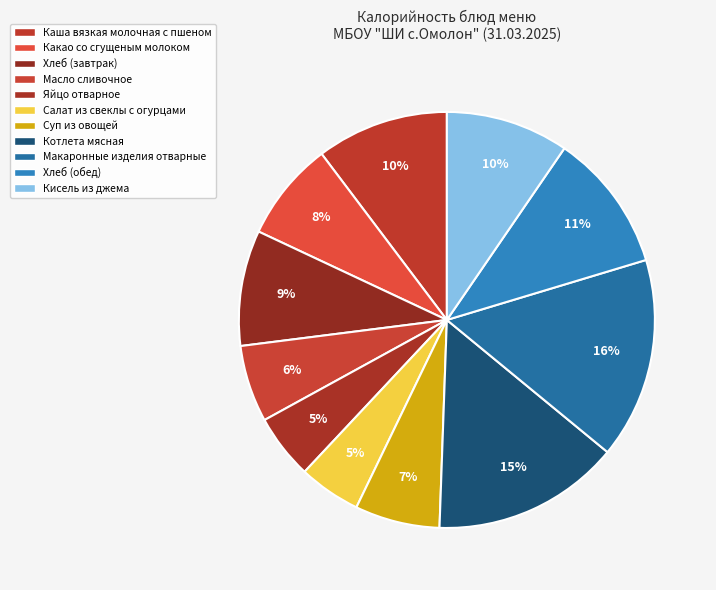

To the nearest percent, what percentage of the pie is Каша вязкая молочная с пшеном?

10%